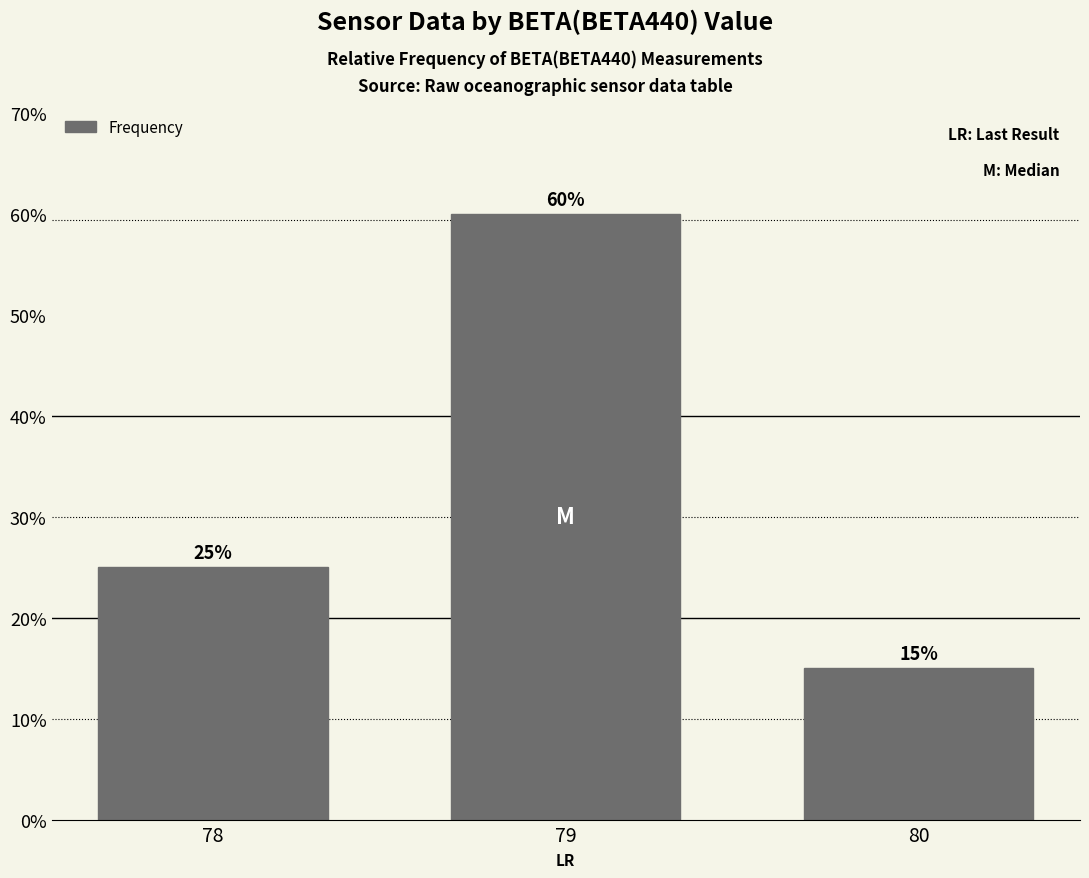

Is it true that the value at 80 is 0.1?

True